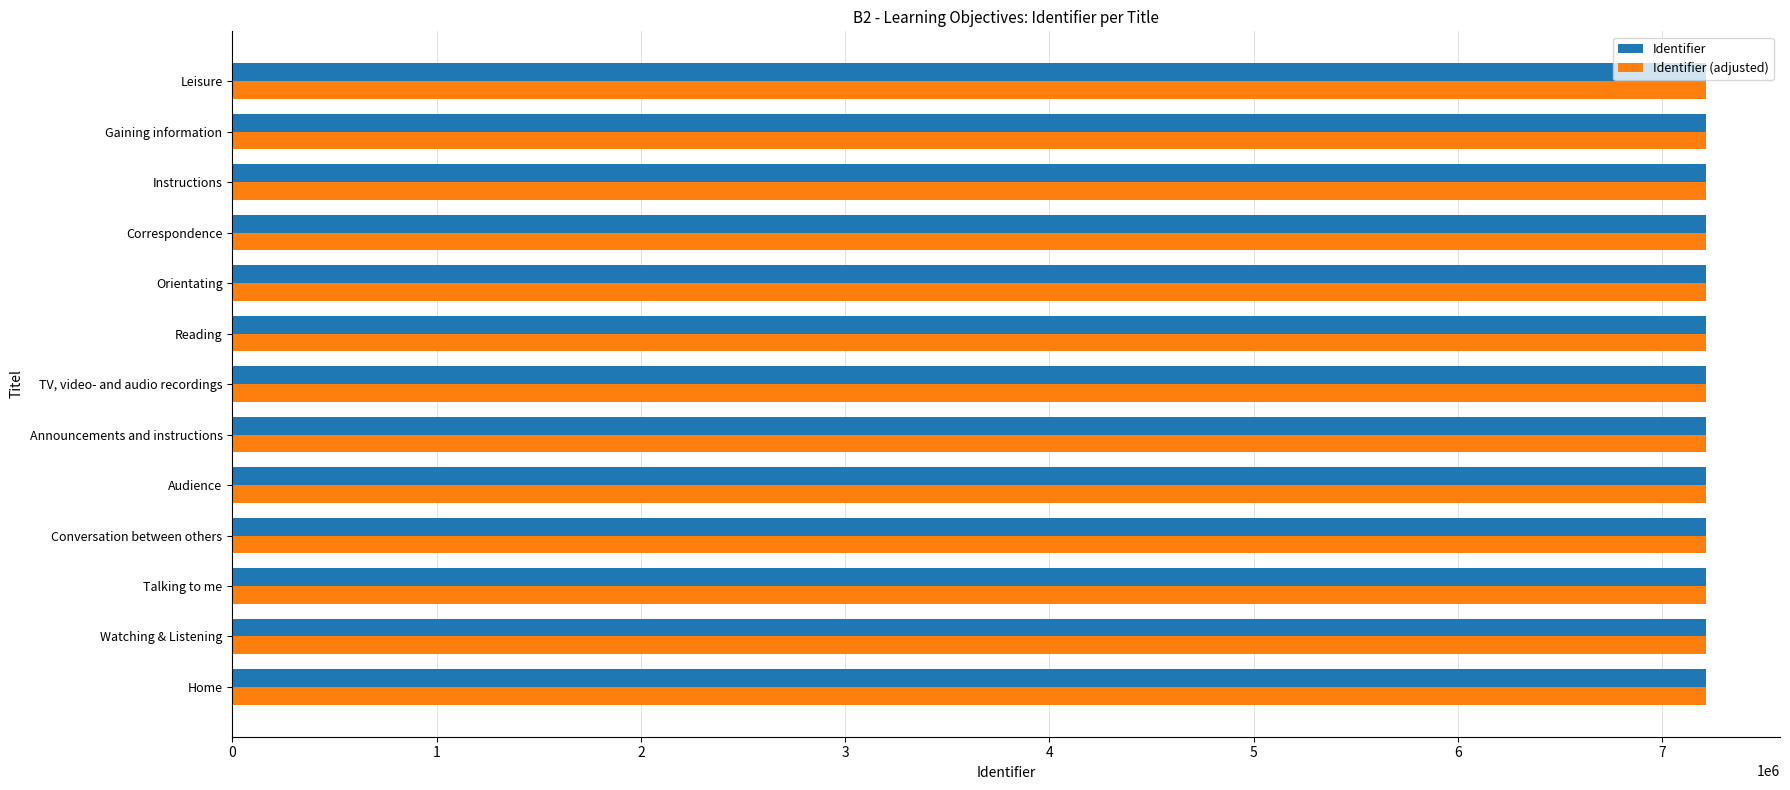

What is the average value of the Identifier series?

7215482